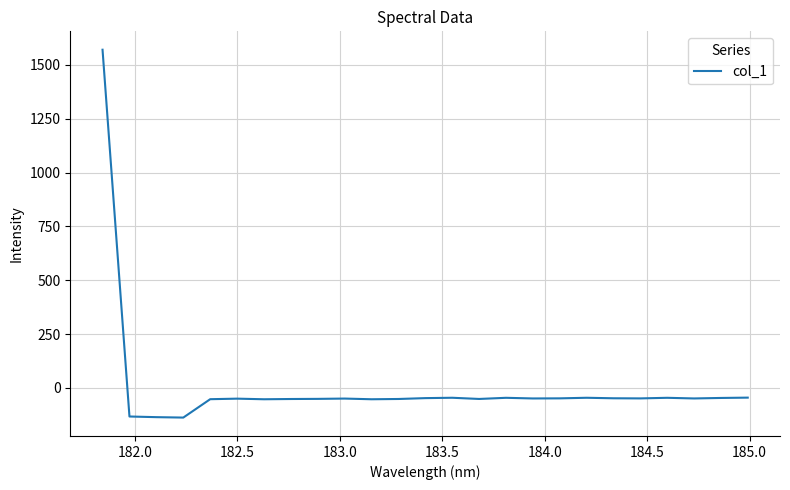

What is the greatest value displayed?

1570.1